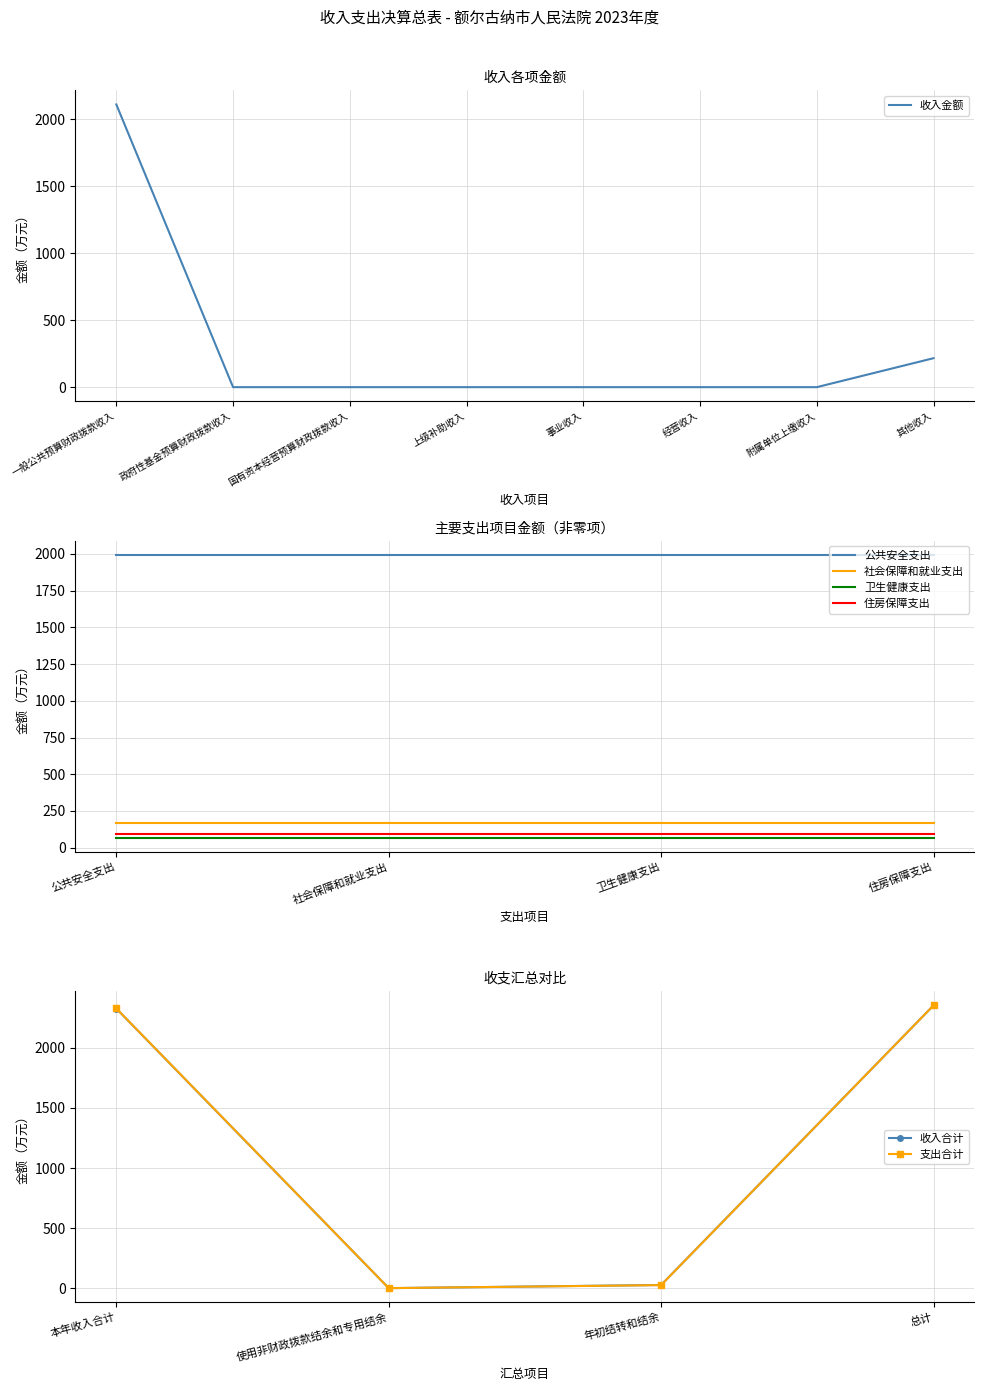

Where is the data nearest to the value 1055?

其他收入